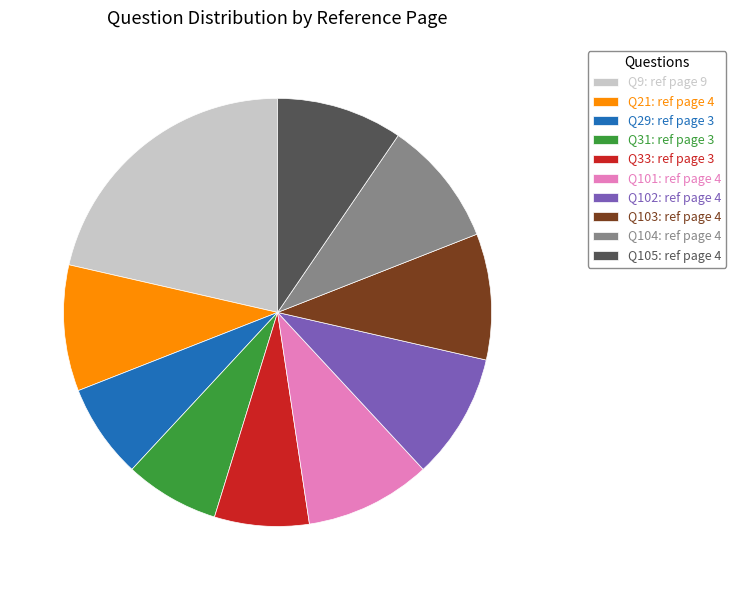

How many slices are in this pie chart?

10